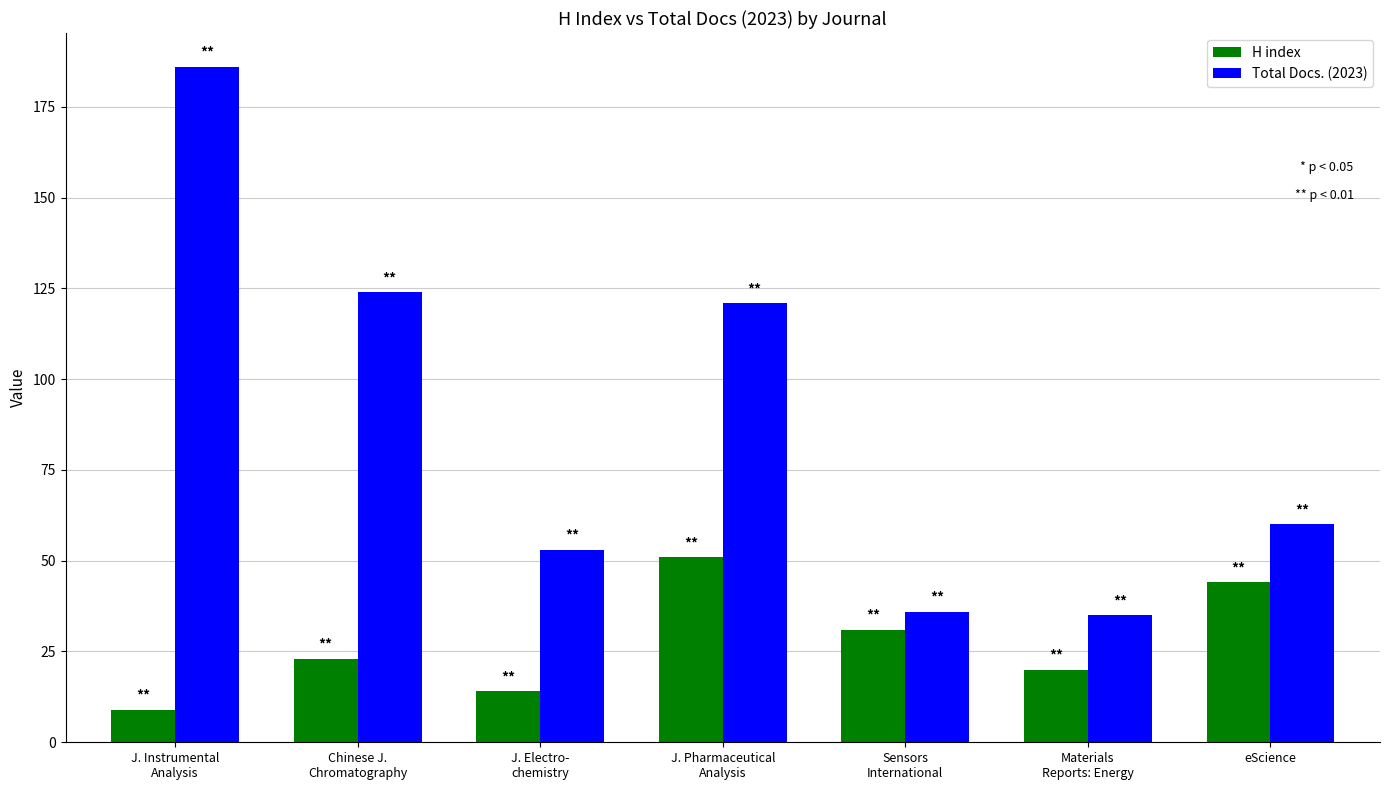

Which series has the widest spread of values?

Total Docs. (2023)